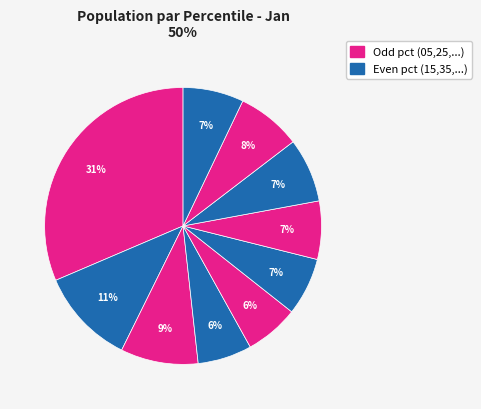

How many segments does this pie chart have?

10